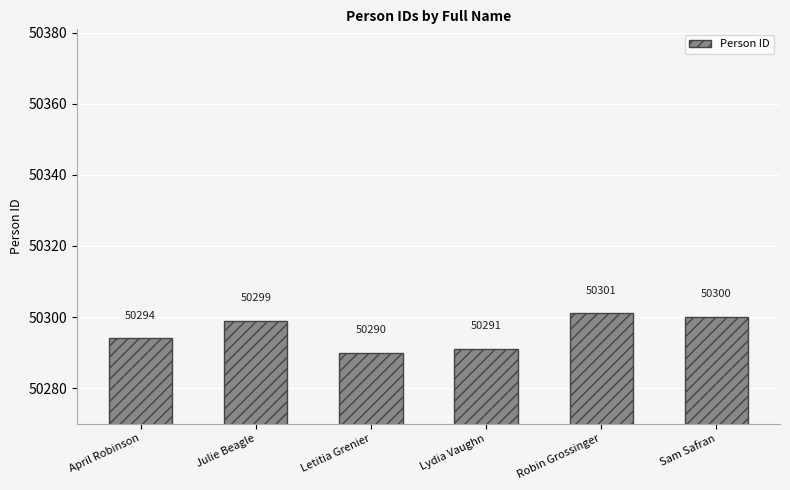

Rank the categories by value from lowest to highest.

Letitia Grenier, Lydia Vaughn, April Robinson, Julie Beagle, Sam Safran, Robin Grossinger